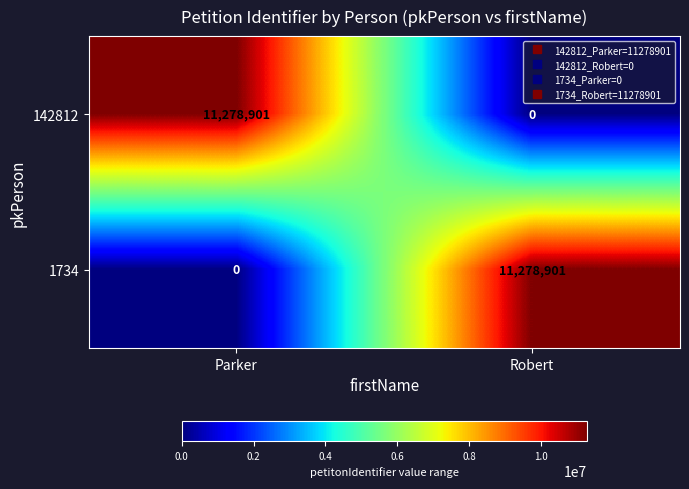

At which label is 1734 closest to 5639450?

Parker